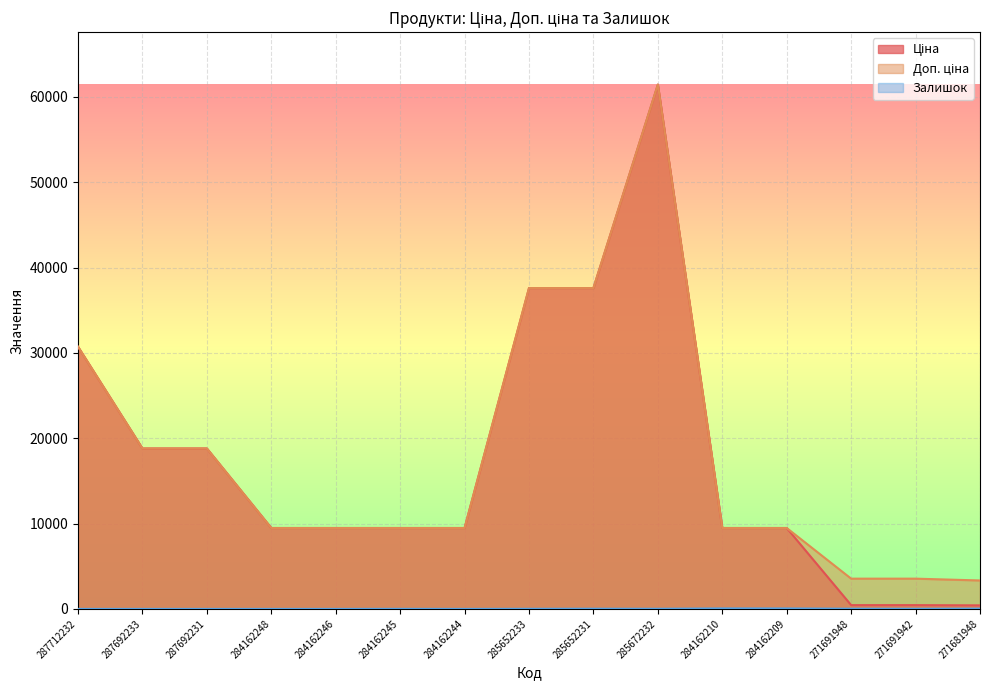

What is the sum of the Ціна values at 284162248 and 285672232?

70914.3